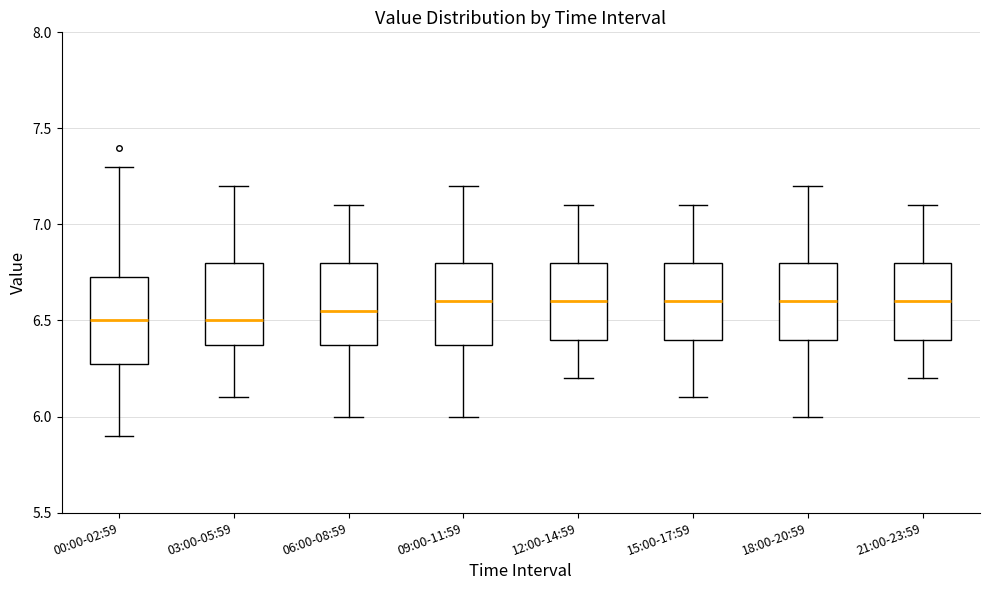

Reading left to right, transcribe this box plot: for each box, give where its median line is, the range the box spans, and where its two whiskers end, as read against the y-axis. The values are not printed on the chart, so give them approximately, as read against the axis.

00:00-02:59: median 6.50, box 6.30 to 6.75, whiskers 5.90 to 7.30
03:00-05:59: median 6.50, box 6.40 to 6.80, whiskers 6.10 to 7.20
06:00-08:59: median 6.55, box 6.40 to 6.80, whiskers 6.00 to 7.10
09:00-11:59: median 6.60, box 6.40 to 6.80, whiskers 6.00 to 7.20
12:00-14:59: median 6.60, box 6.40 to 6.80, whiskers 6.20 to 7.10
15:00-17:59: median 6.60, box 6.40 to 6.80, whiskers 6.10 to 7.10
18:00-20:59: median 6.60, box 6.40 to 6.80, whiskers 6.00 to 7.20
21:00-23:59: median 6.60, box 6.40 to 6.80, whiskers 6.20 to 7.10